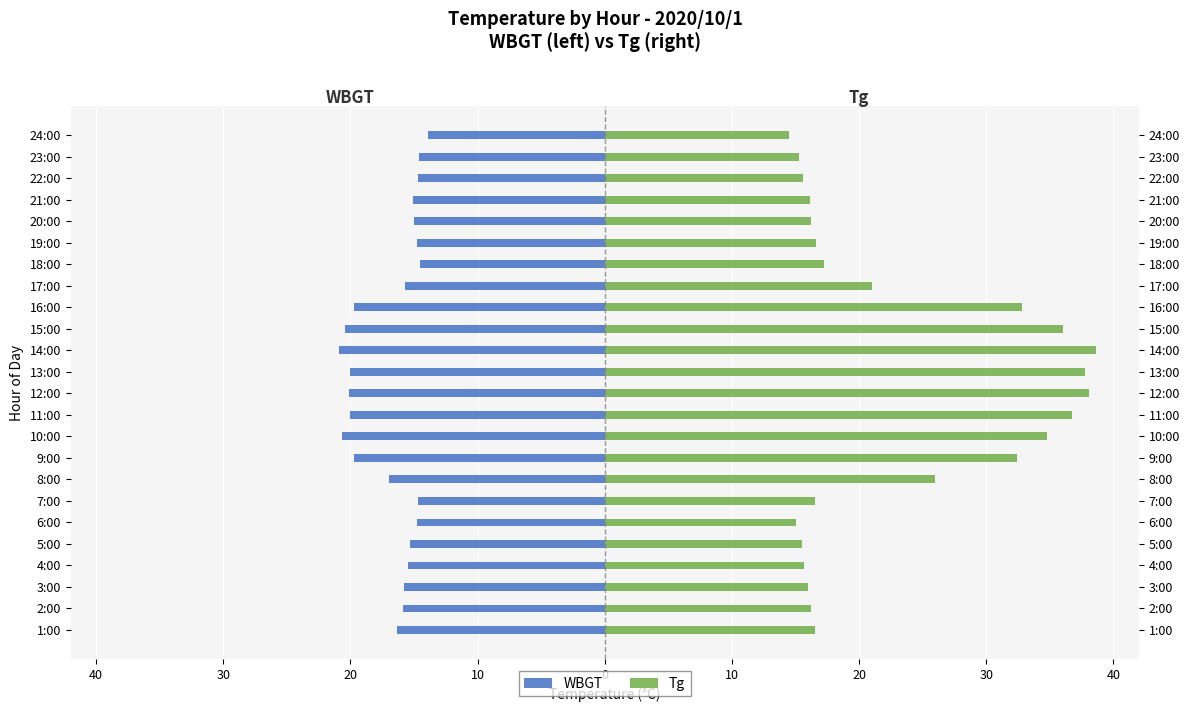

What is the difference between the maximum and minimum values in the WBGT series?

7.0